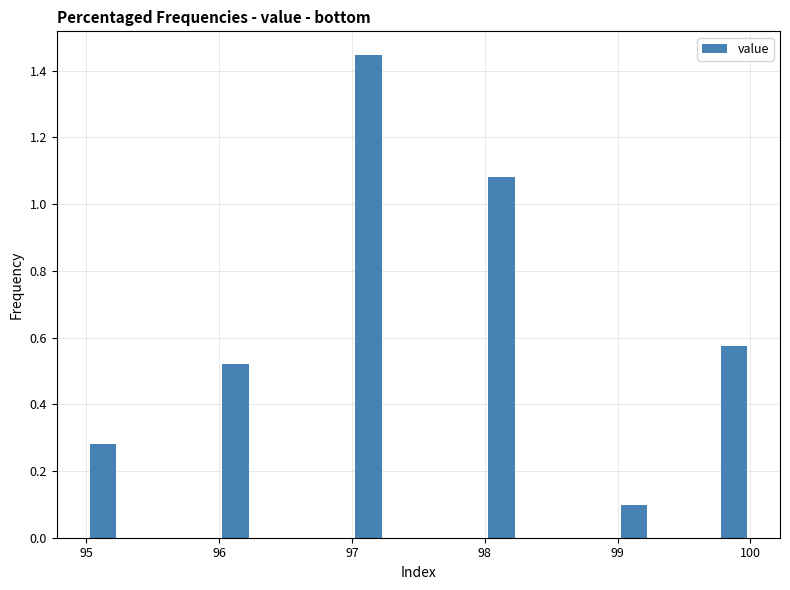

Around what value on the x-axis is the tallest bar? Give the approximate position of its centre, as read against the axis.

97.1